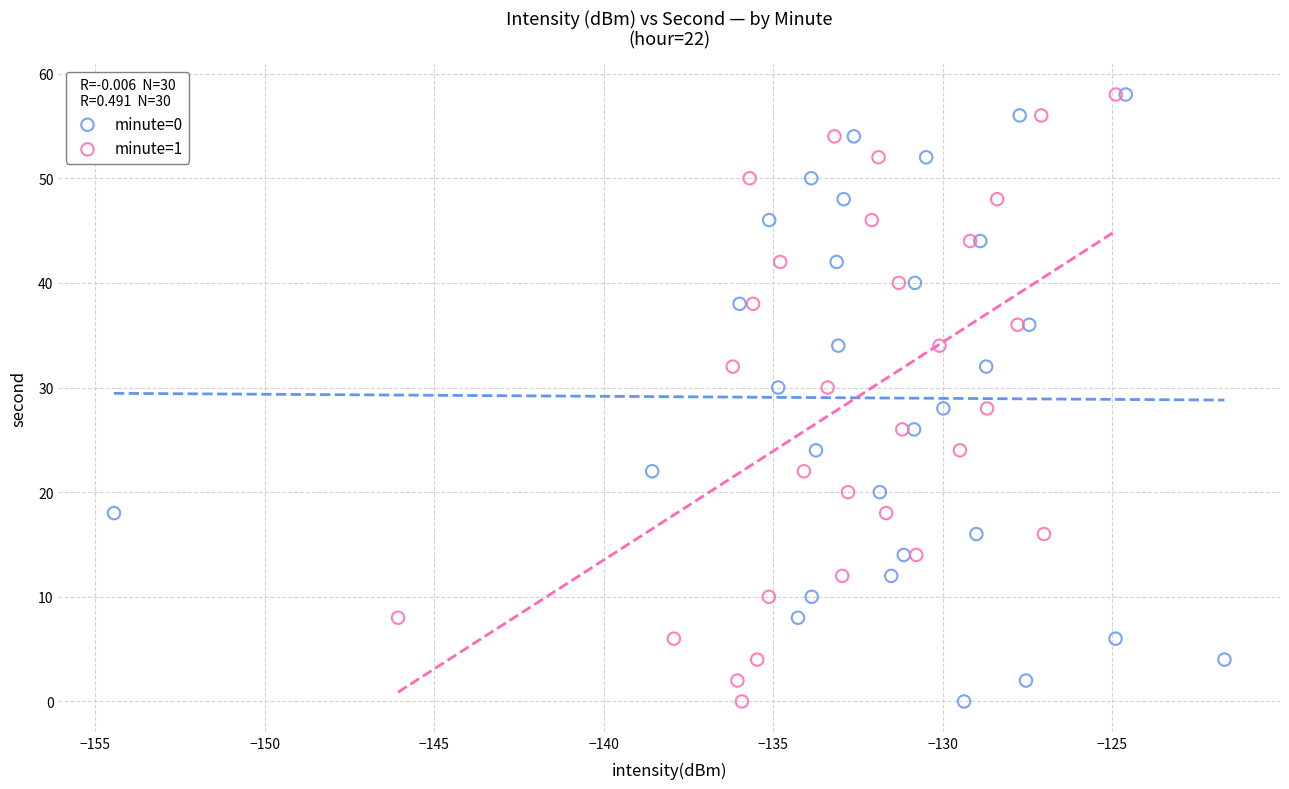

What are all the series names shown in the legend?

minute=0, minute=1